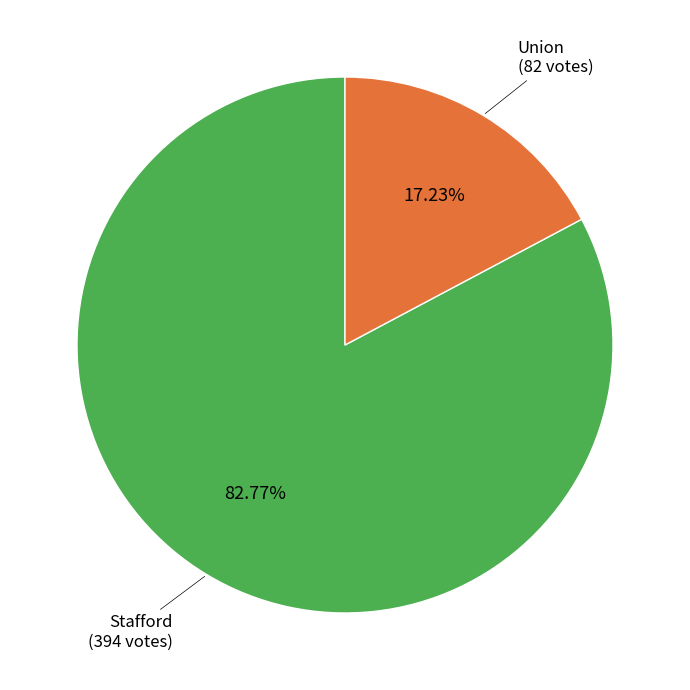

What is the largest slice in the pie chart?

Stafford